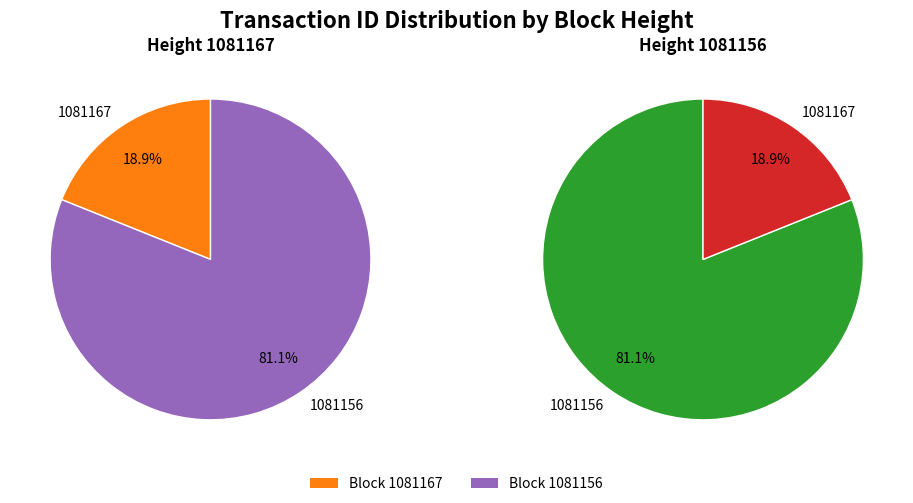

What is the total percentage of 1081167 and 1081156?

100.0%